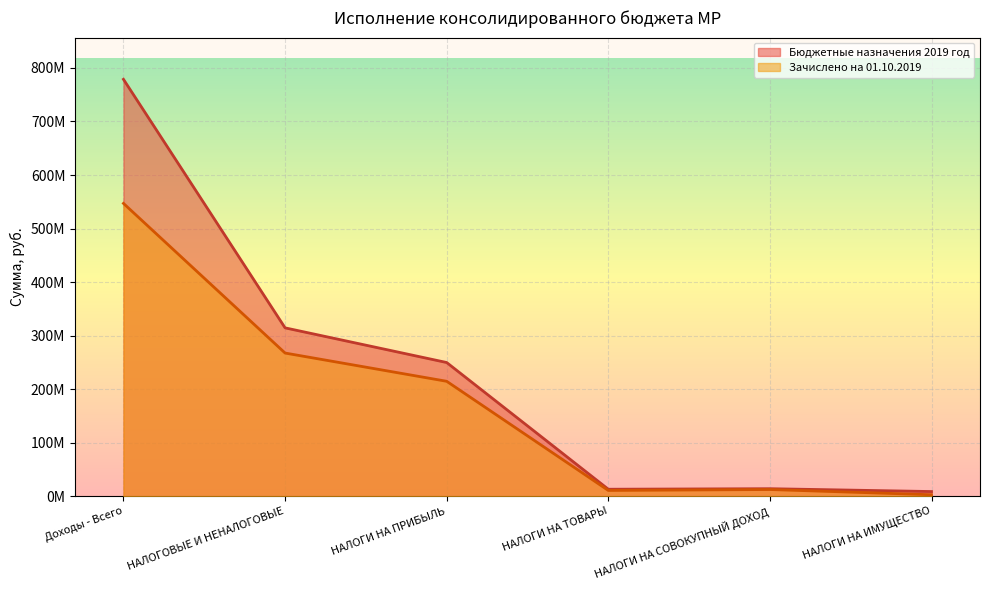

True or false: Зачислено на 01.10.2019 has more than 2 interior local peaks.

False